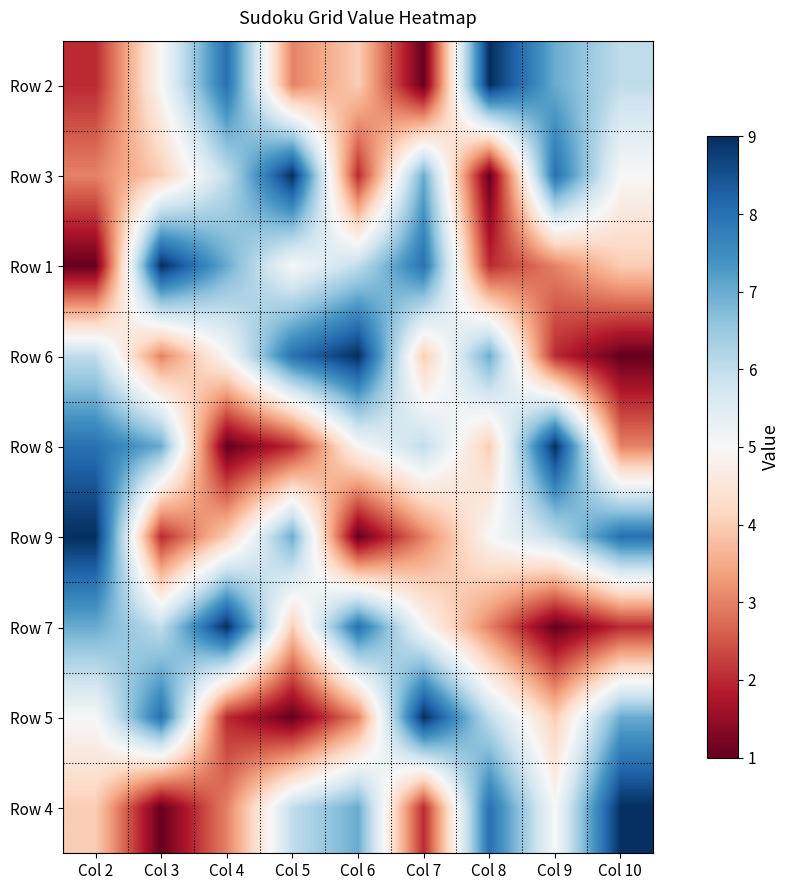

Reading left to right, transcribe all the data shown in this chart.

Row 2: Col 2=2	Col 3=5	Col 4=8	Col 5=3	Col 6=4	Col 7=1	Col 8=9	Col 9=7	Col 10=6
Row 3: Col 2=3	Col 3=4	Col 4=6	Col 5=9	Col 6=2	Col 7=7	Col 8=1	Col 9=8	Col 10=5
Row 1: Col 2=1	Col 3=9	Col 4=7	Col 5=5	Col 6=6	Col 7=8	Col 8=2	Col 9=3	Col 10=4
Row 6: Col 2=6	Col 3=3	Col 4=5	Col 5=8	Col 6=9	Col 7=4	Col 8=7	Col 9=2	Col 10=1
Row 8: Col 2=8	Col 3=7	Col 4=1	Col 5=2	Col 6=5	Col 7=6	Col 8=4	Col 9=9	Col 10=3
Row 9: Col 2=9	Col 3=2	Col 4=4	Col 5=7	Col 6=1	Col 7=3	Col 8=5	Col 9=6	Col 10=8
Row 7: Col 2=7	Col 3=6	Col 4=9	Col 5=4	Col 6=8	Col 7=5	Col 8=3	Col 9=1	Col 10=2
Row 5: Col 2=5	Col 3=8	Col 4=2	Col 5=1	Col 6=3	Col 7=9	Col 8=6	Col 9=4	Col 10=7
Row 4: Col 2=4	Col 3=1	Col 4=3	Col 5=6	Col 6=7	Col 7=2	Col 8=8	Col 9=5	Col 10=9